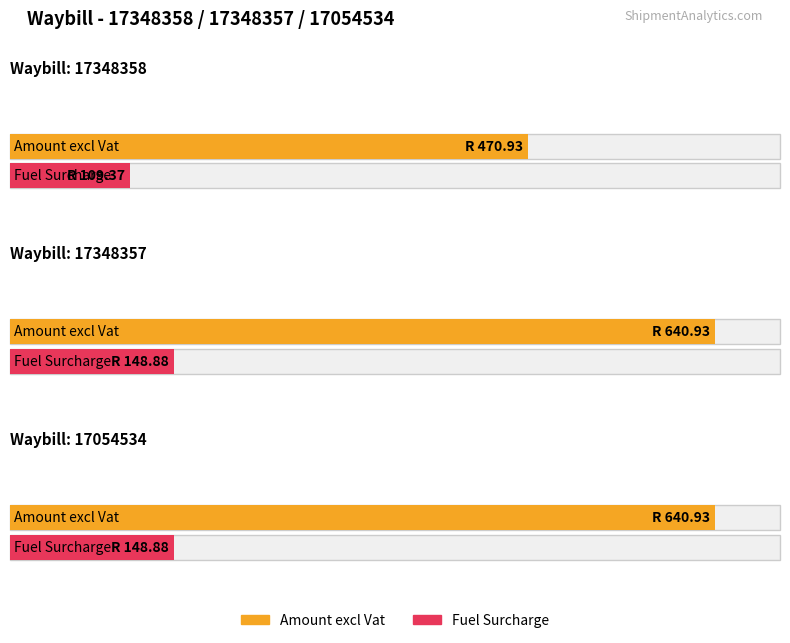

Rank the categories by Fuel Surcharge value from highest to lowest.

17348357, 17054534, 17348358